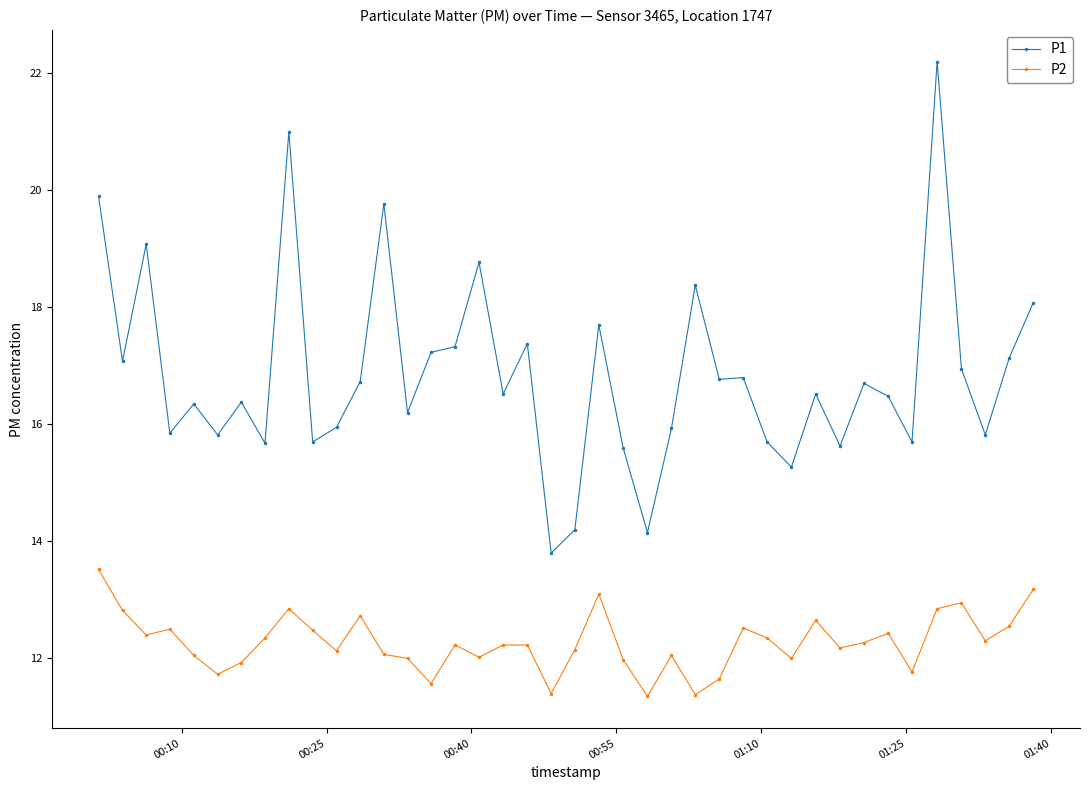

True or false: P2 and P1 cross at least once.

False